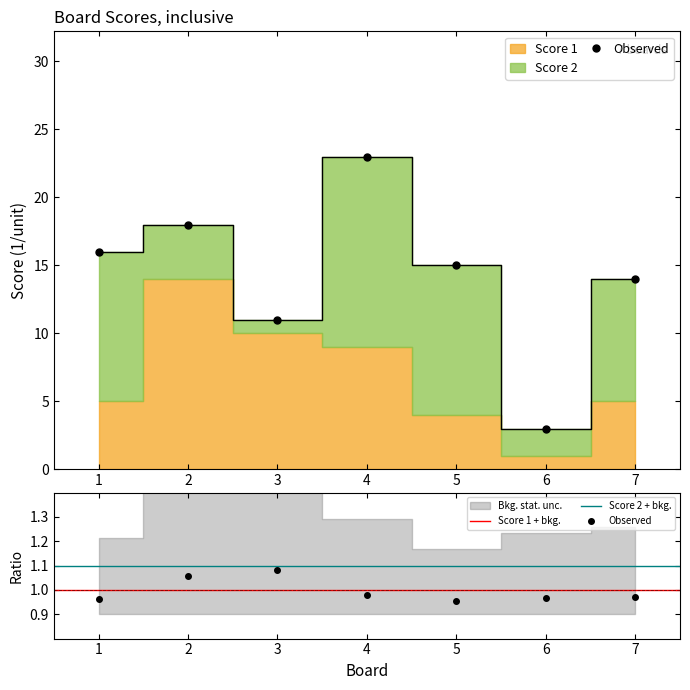

What is the minimum value shown in the chart?

1